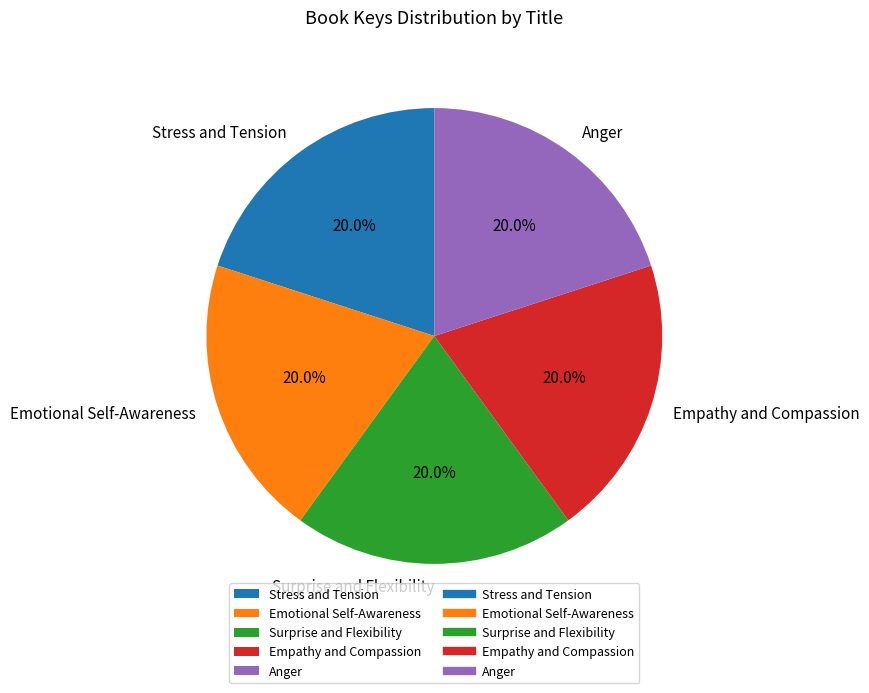

Does any single category account for the majority?

No